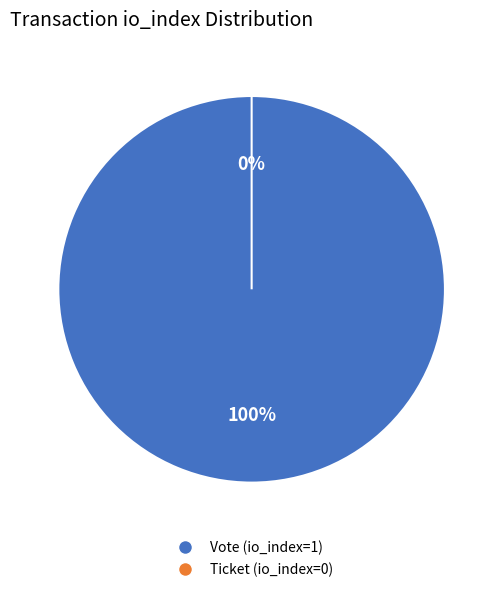

To the nearest percent, what is the average slice percentage?

50%